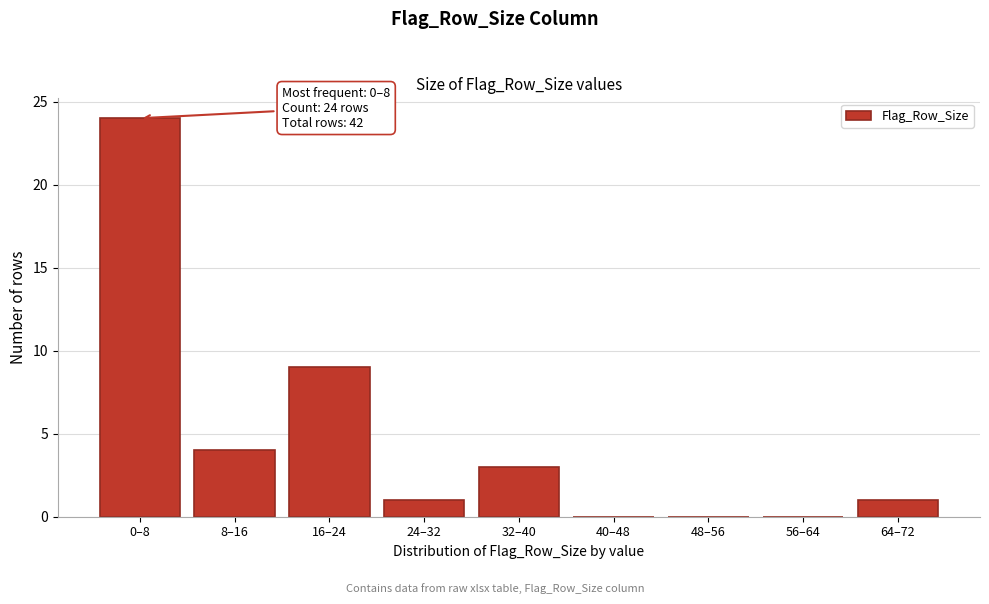

Reading left to right, transcribe all the data shown in this chart.

0–8=24	8–16=4	16–24=9	24–32=1	32–40=3	40–48=0	48–56=0	56–64=0	64–72=1